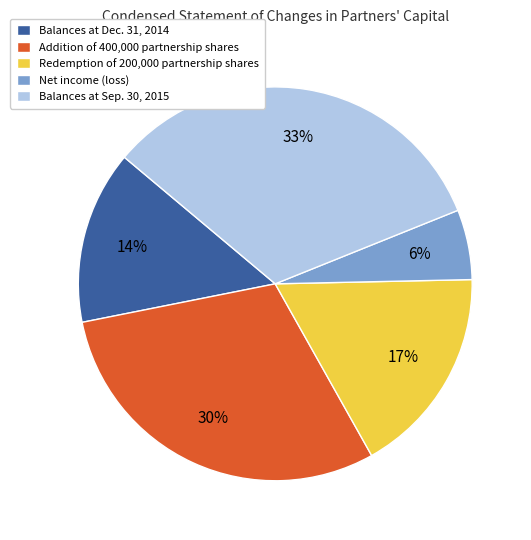

What is the smallest slice in the pie chart?

Net income (loss)